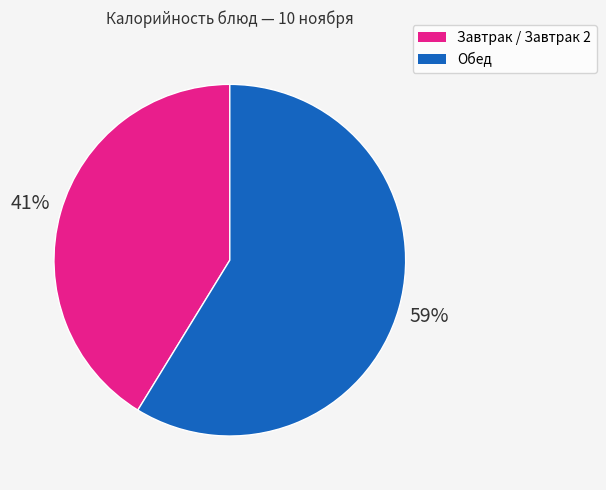

Count the number of slices in the pie.

2